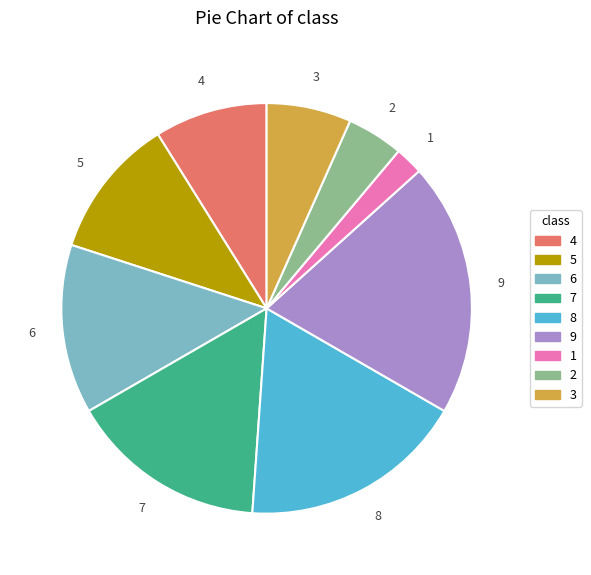

The 4 slice represents 16% of the pie. True or false?

False